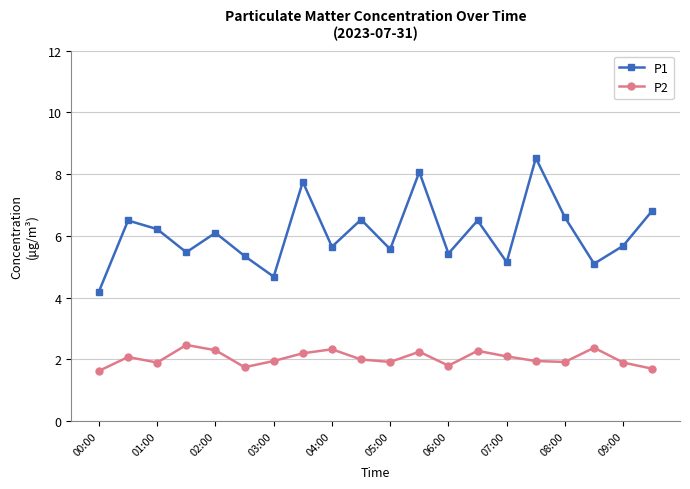

What is the minimum value shown in the chart?

1.6